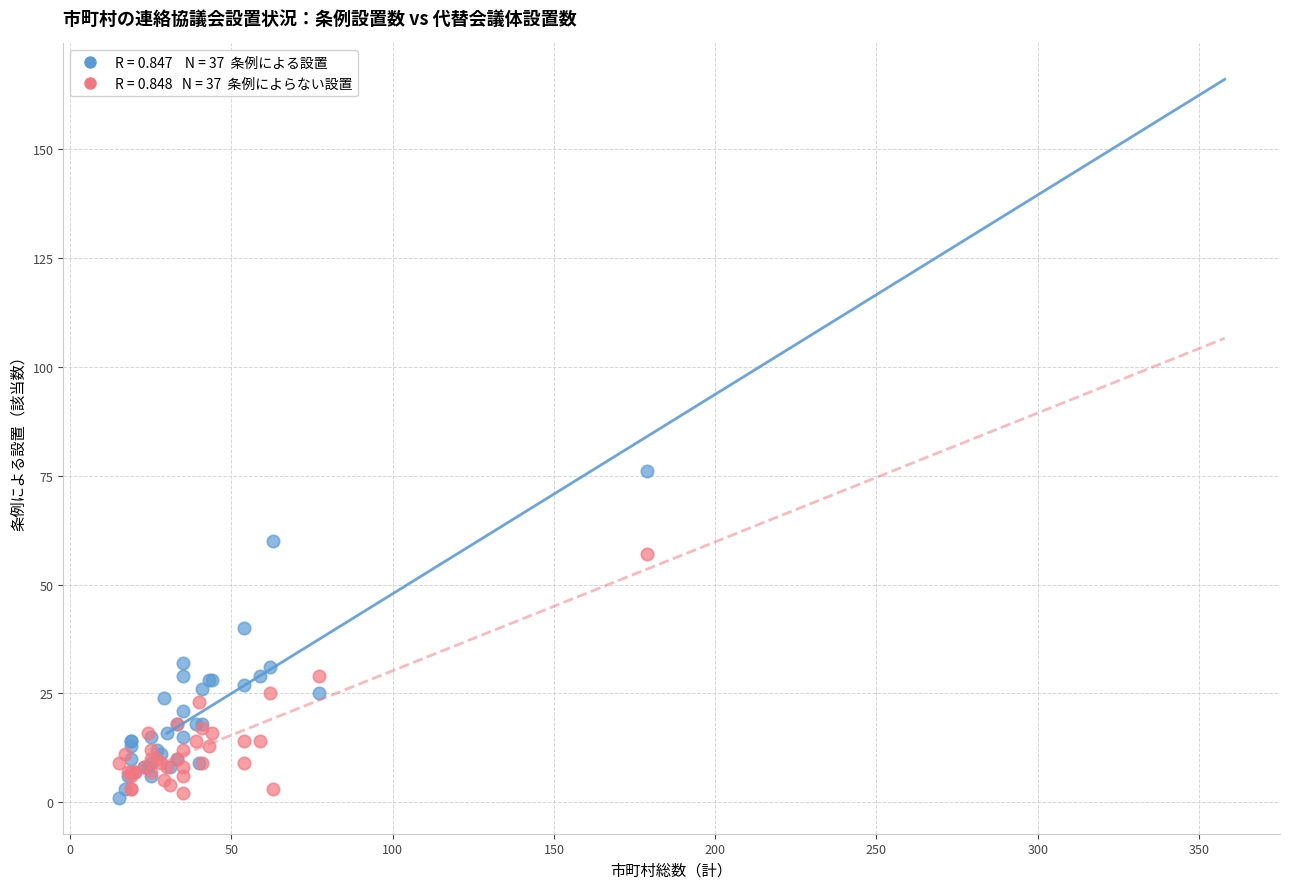

Across all series, what Y value is closest to 38?

40